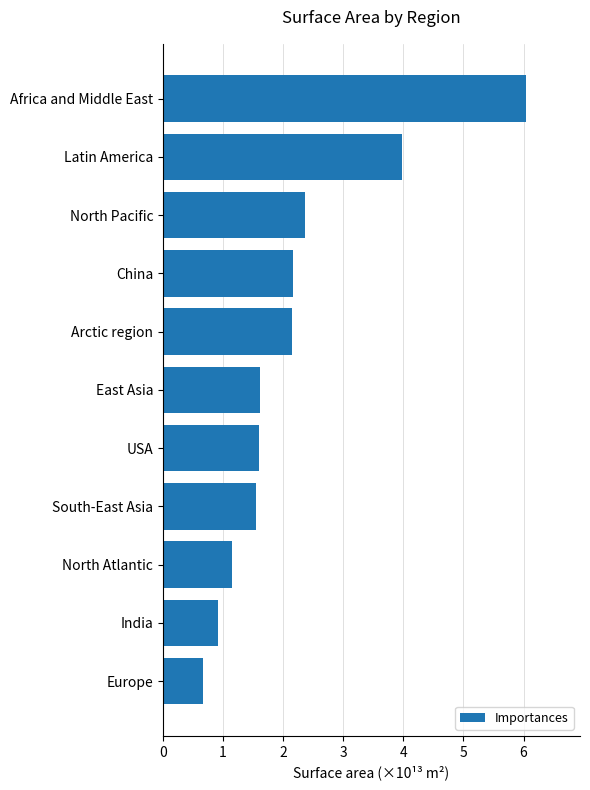

How many series are shown in this chart?

1